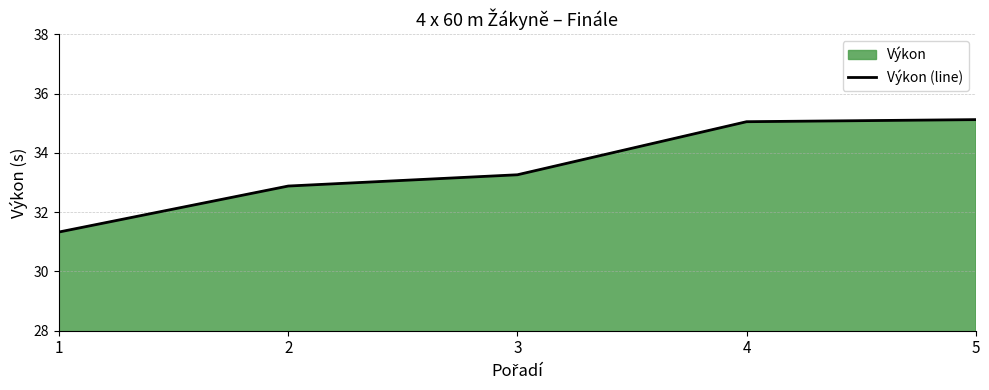

List the labels in order of value, largest first.

5, 4, 3, 2, 1